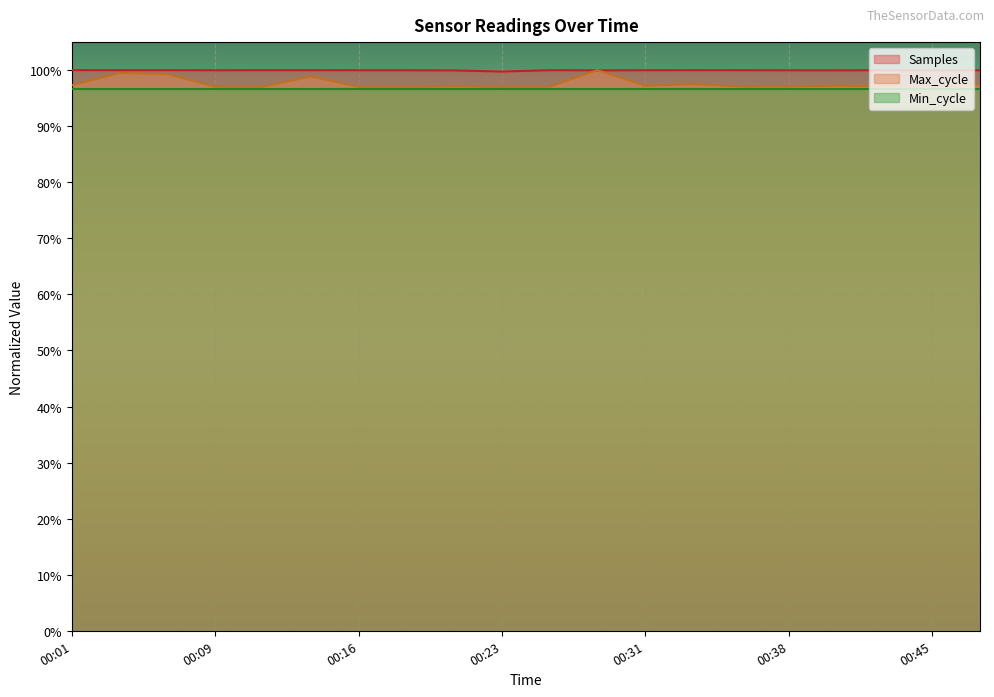

Does the chart display data point markers on the line(s)?

No